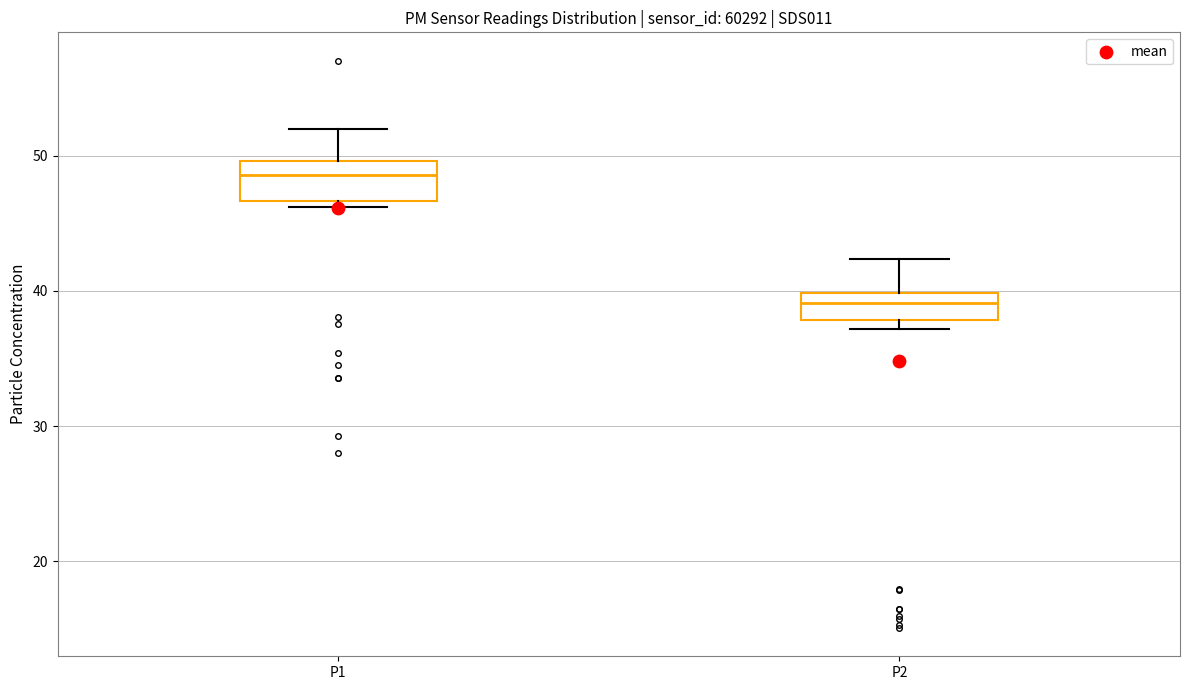

Which box has the lowest median line?

P2